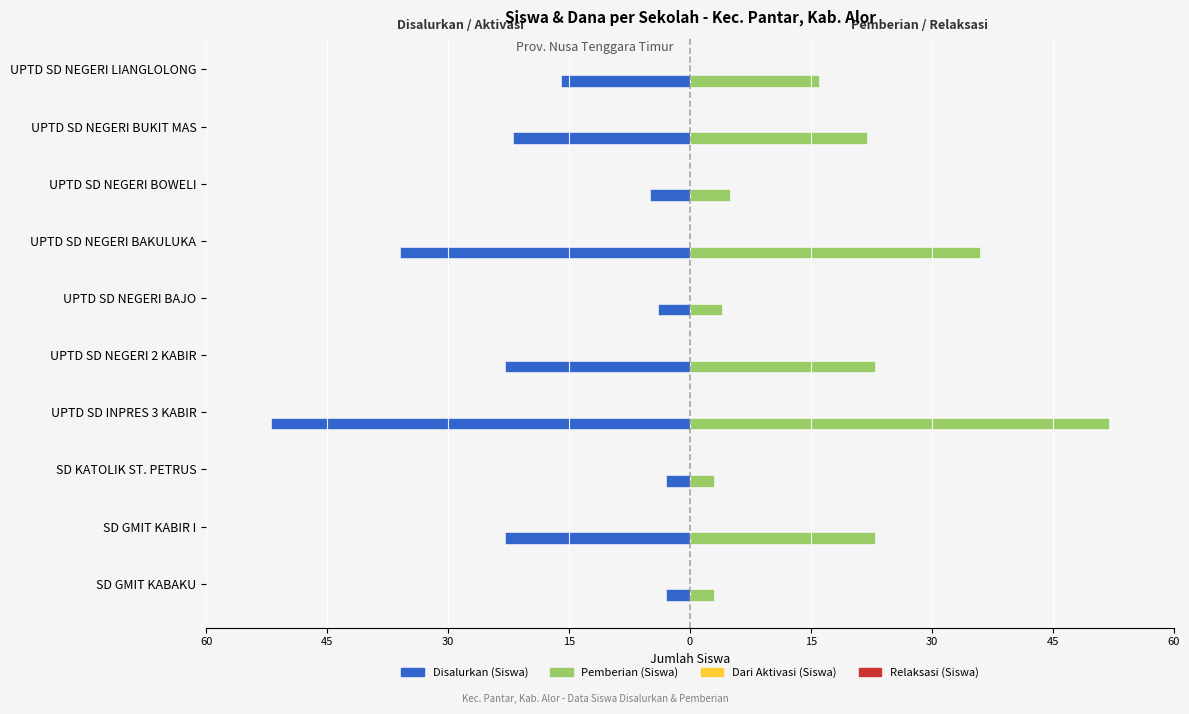

What is the approximate value of Pemberian (Siswa) (Kanan) at UPTD SD NEGERI BAKULUKA?

36.0